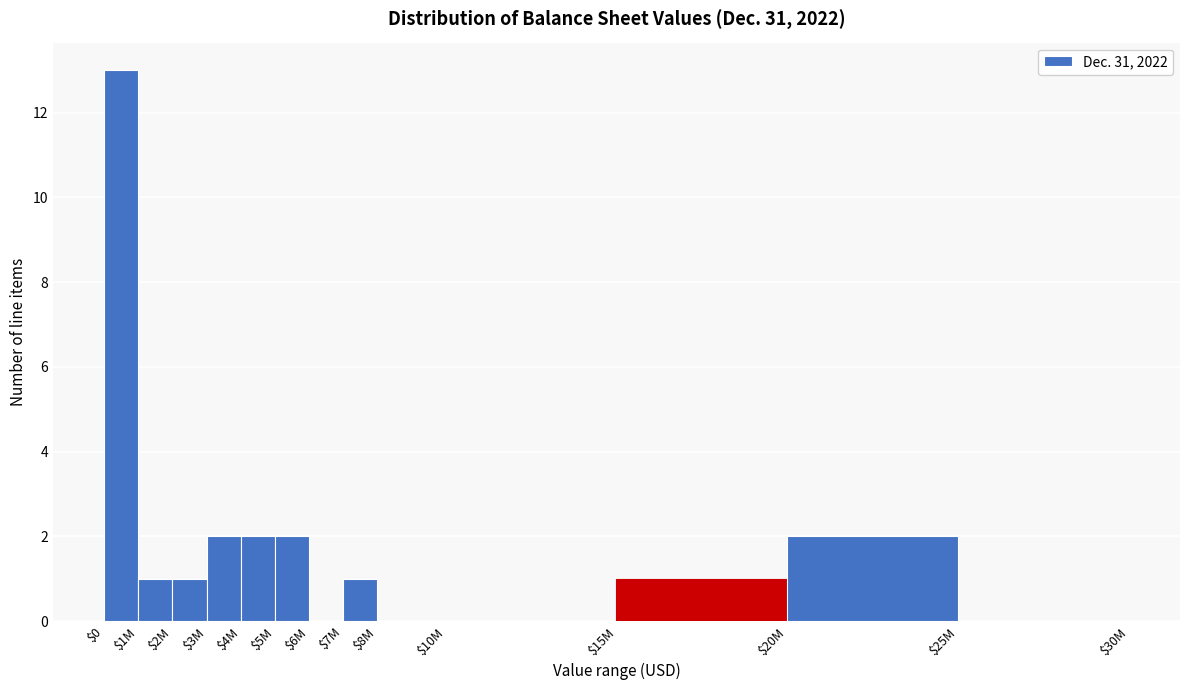

What is the greatest value displayed?

13